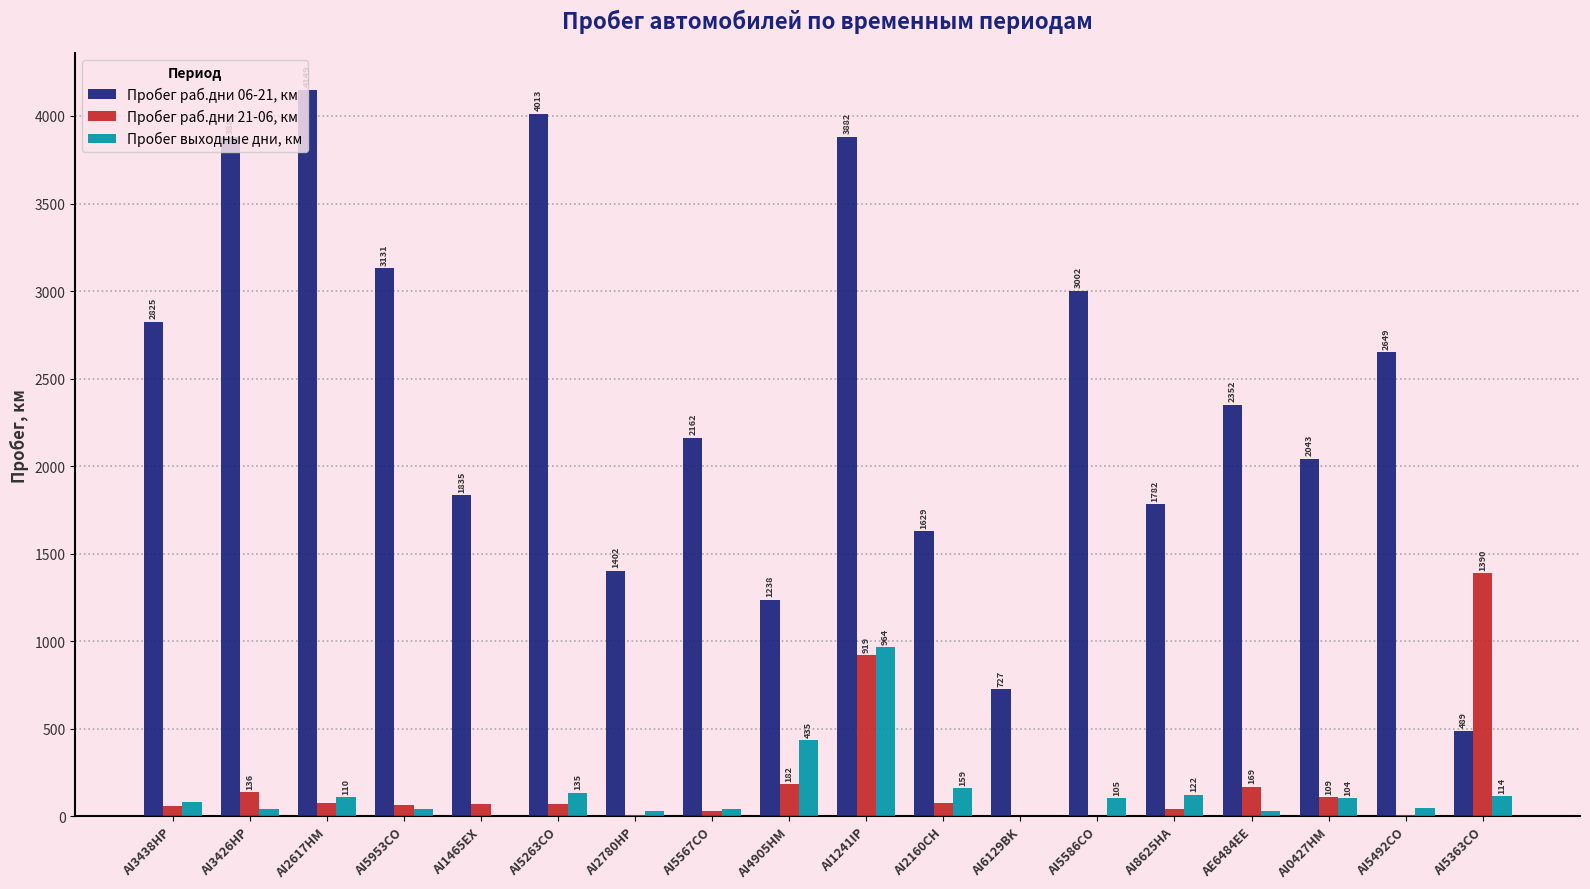

Which series has the largest range (max minus min)?

Пробег раб.дни 06-21, км